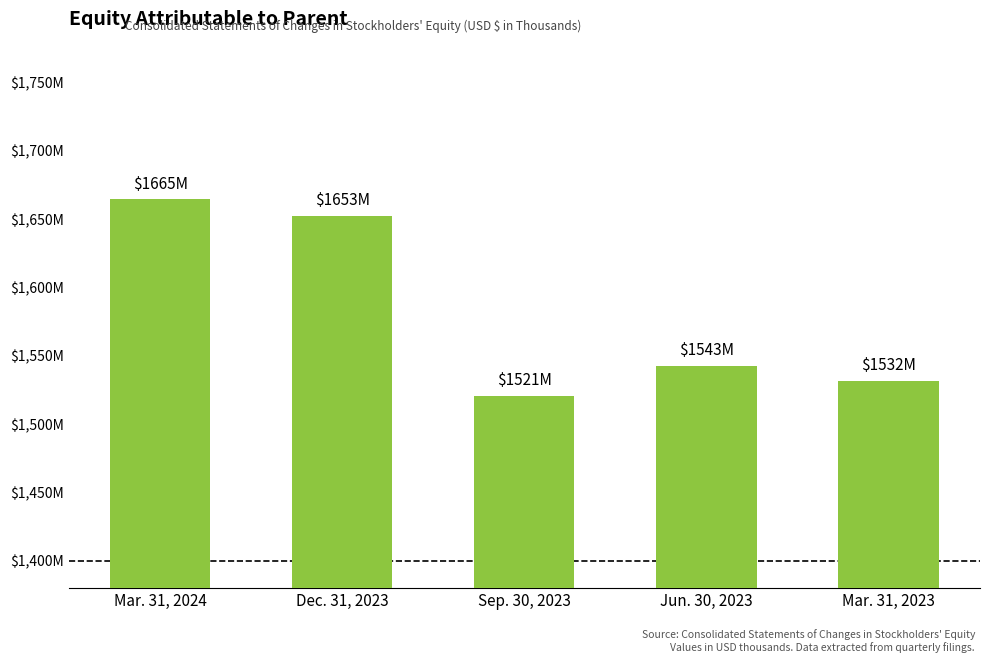

What is the sum of all values?

7912014